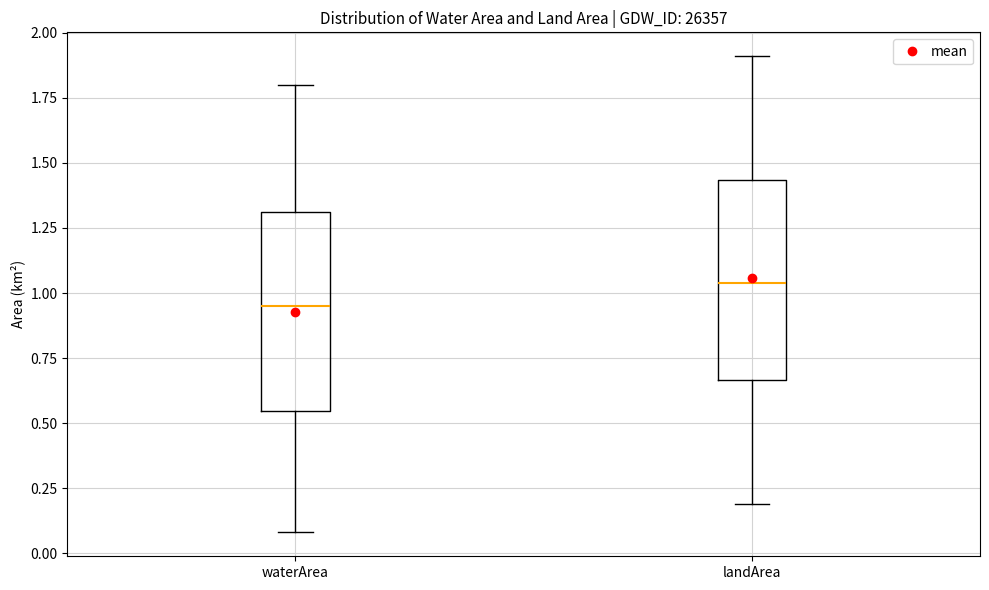

Where is the upper edge of the box for landArea on the y-axis? The values are not printed on the chart, so give them approximately, as read against the axis.

1.45